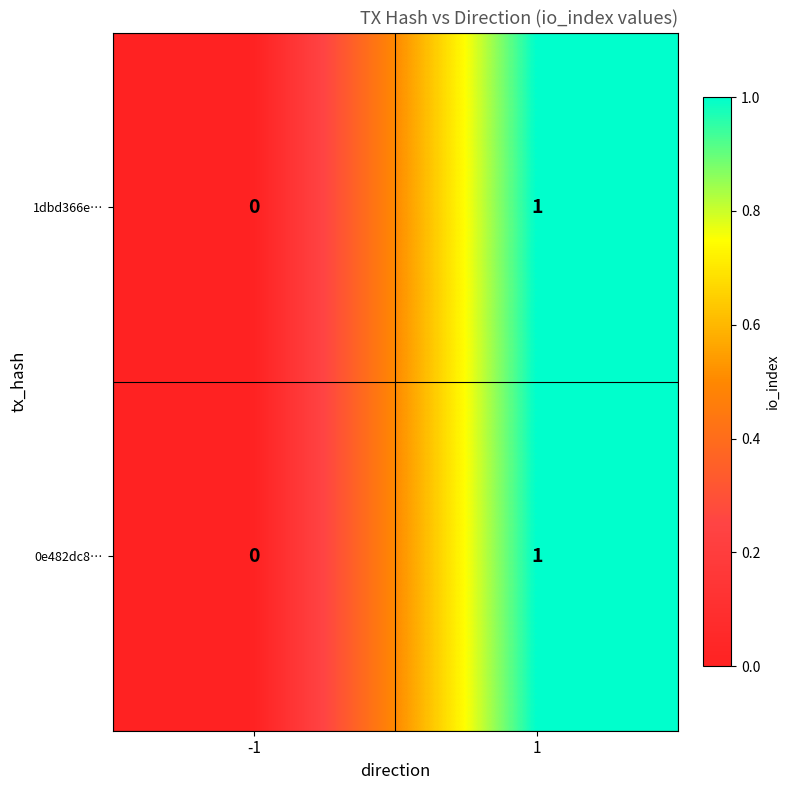

The 1dbd366e… series shows 1 at 1. True or false?

True